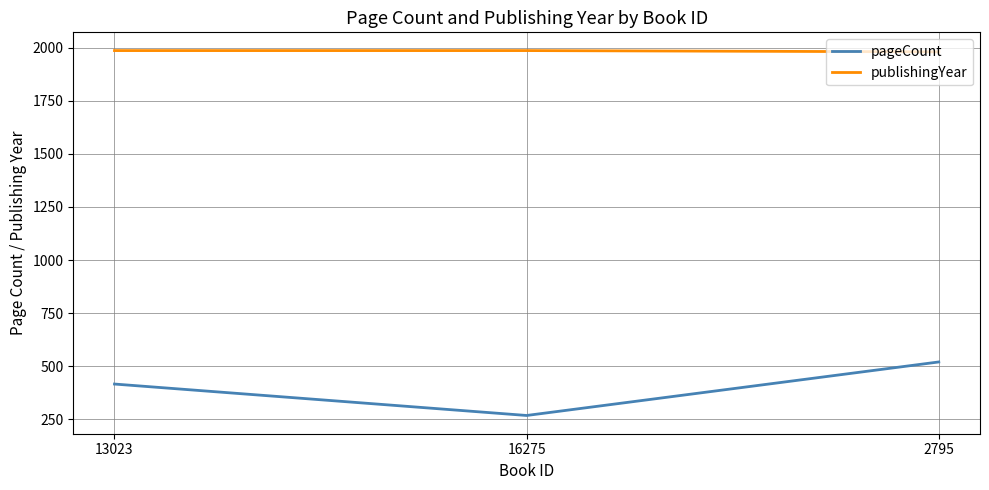

What is the total value across all series at 2795?

2500